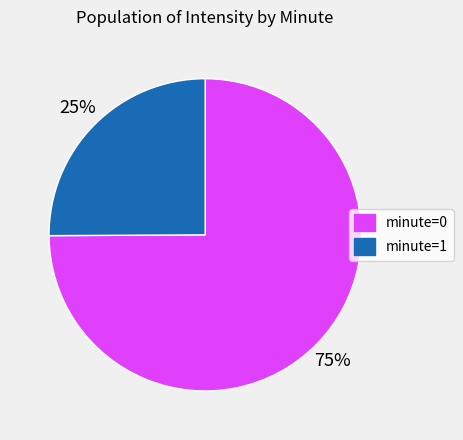

To the nearest percent, what percentage of the pie is minute=0?

75%